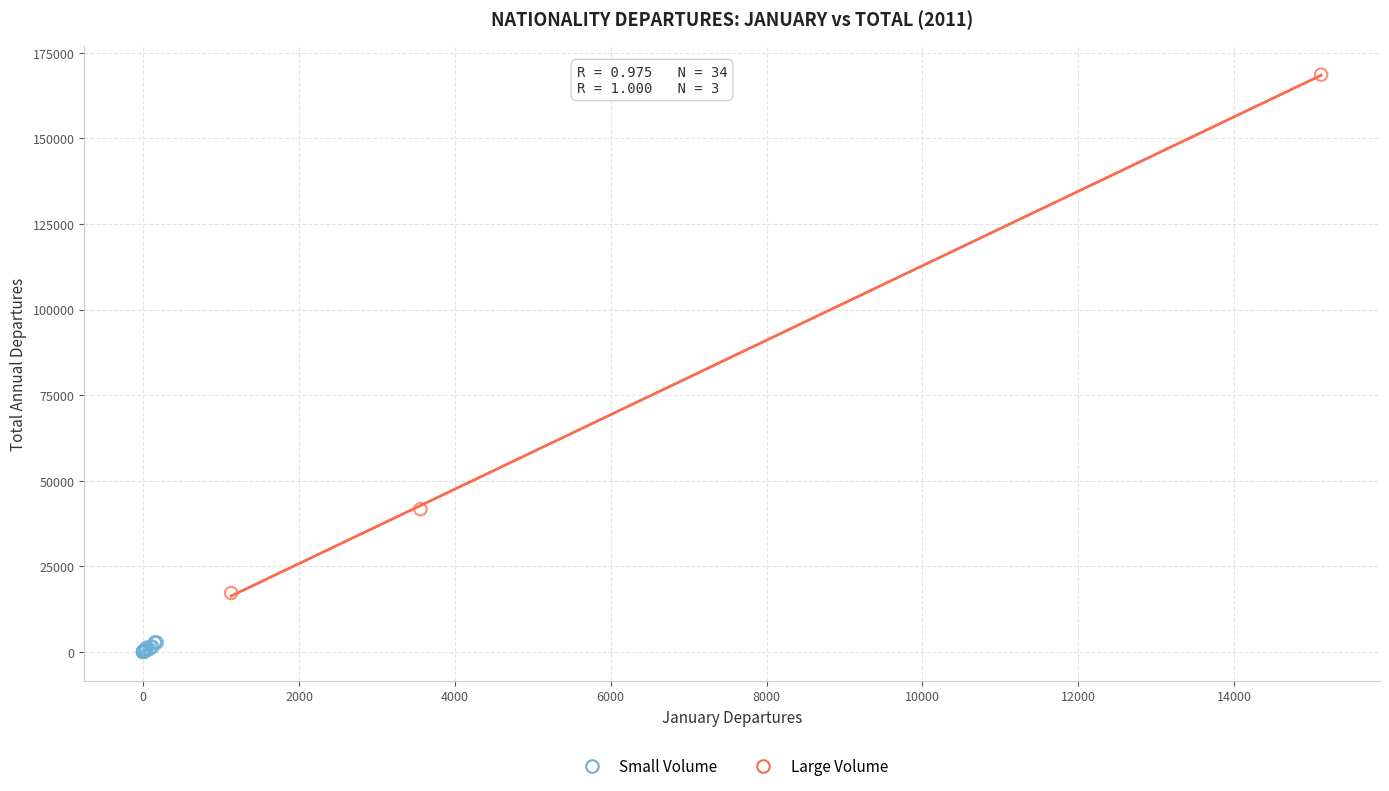

Which series contains the lowest Y value?

Small Volume